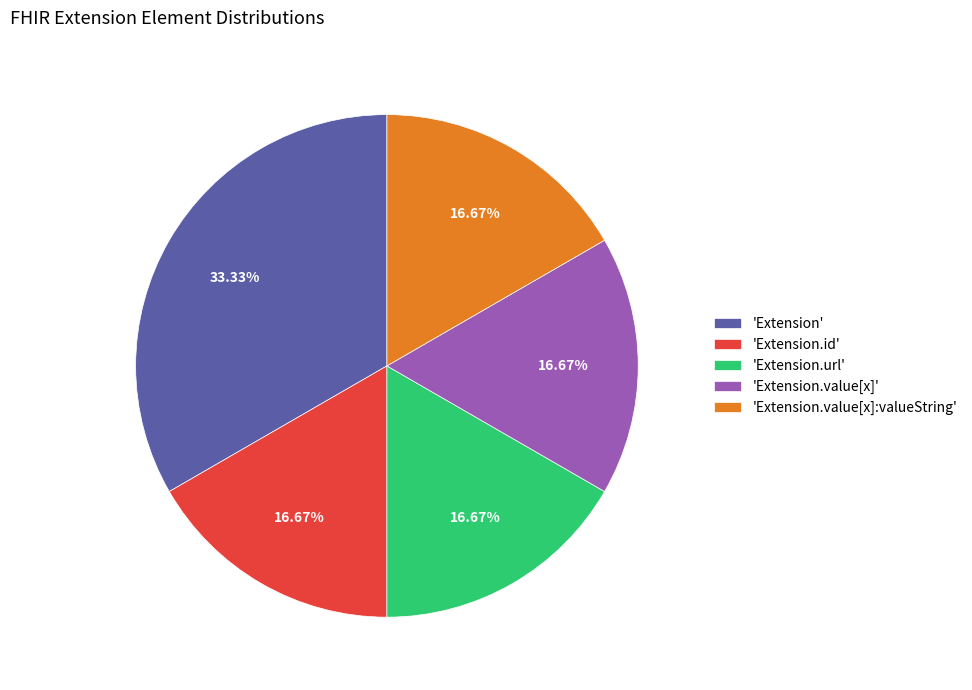

Combined, do 'Extension.url' and 'Extension.value[x]' account for over 50%?

No